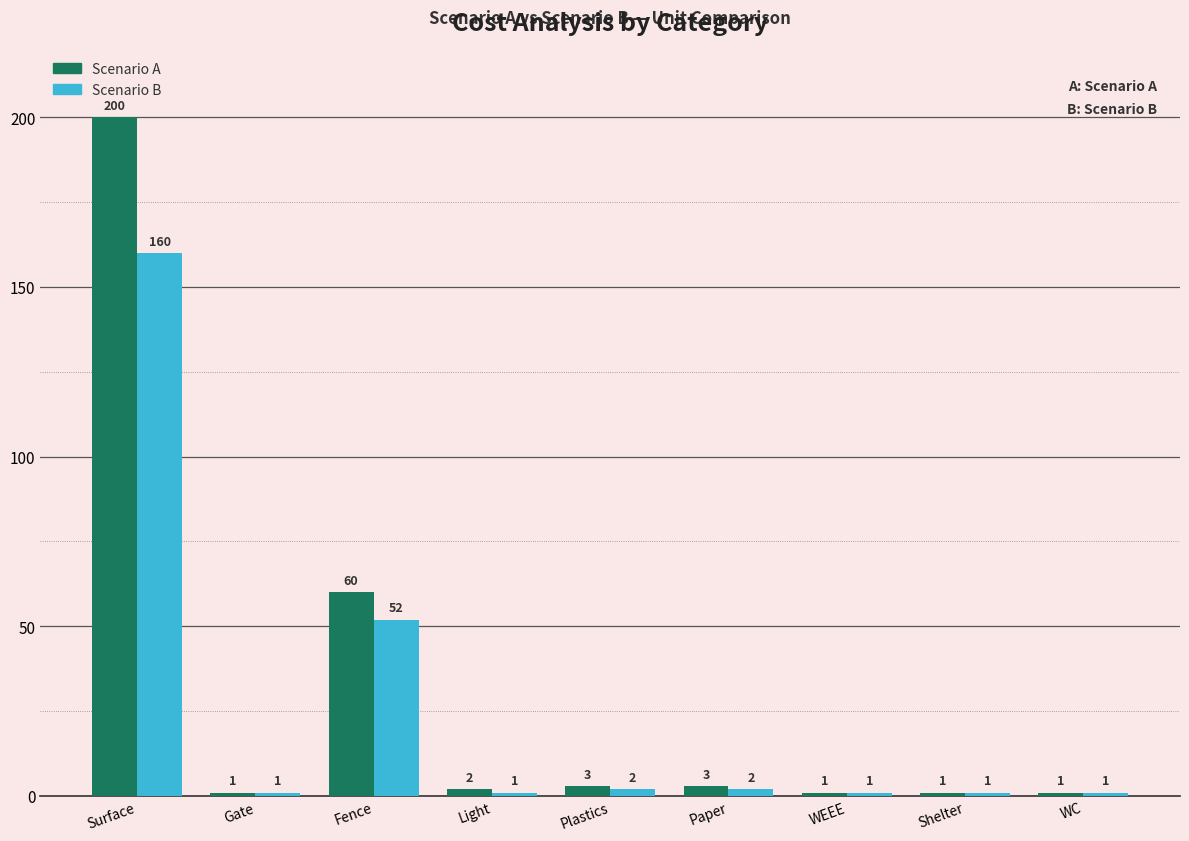

Which series changed the most between Surface and Shelter?

Scenario A